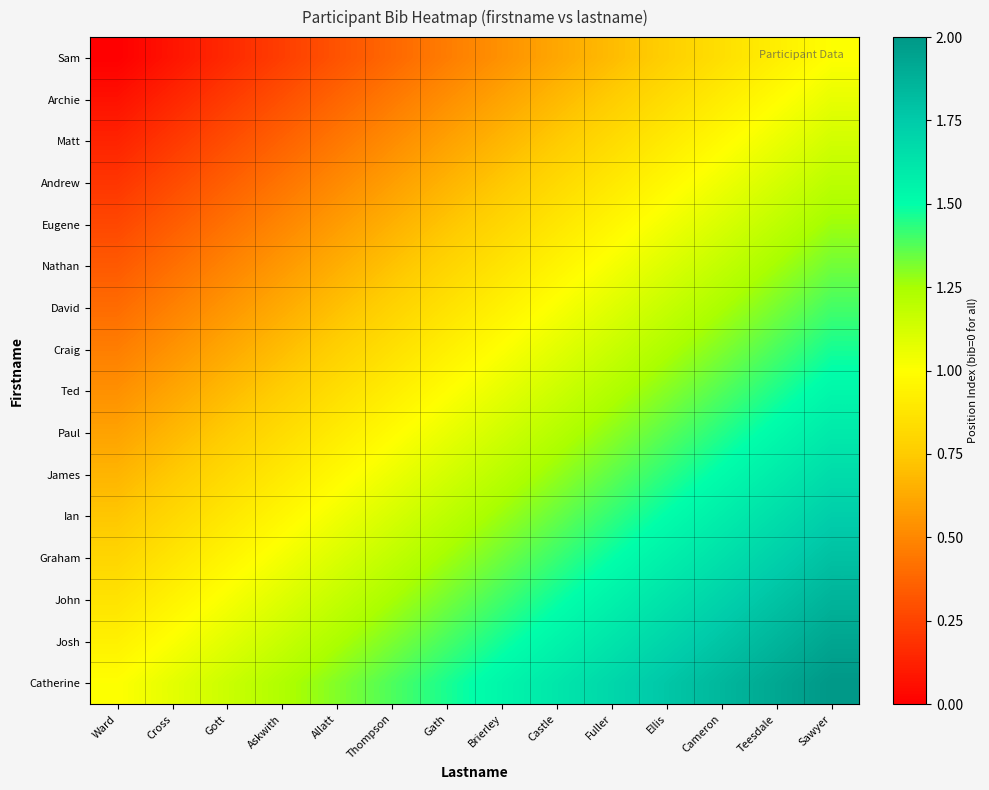

Rank the series by their maximum value, from lowest to highest.

Sam, Archie, Matt, Andrew, Eugene, Nathan, David, Craig, Ted, Paul, James, Ian, Graham, John, Josh, Catherine